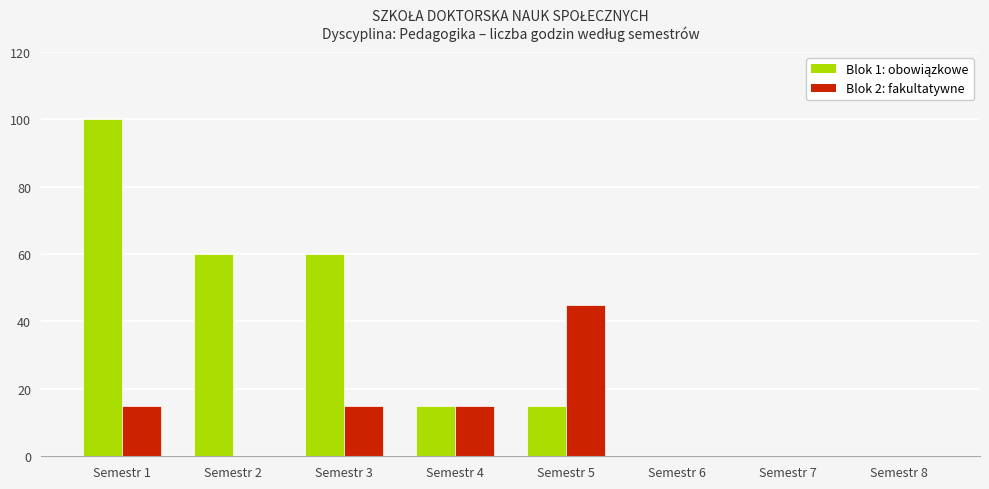

What is the sum of all Blok 2: fakultatywne values?

90